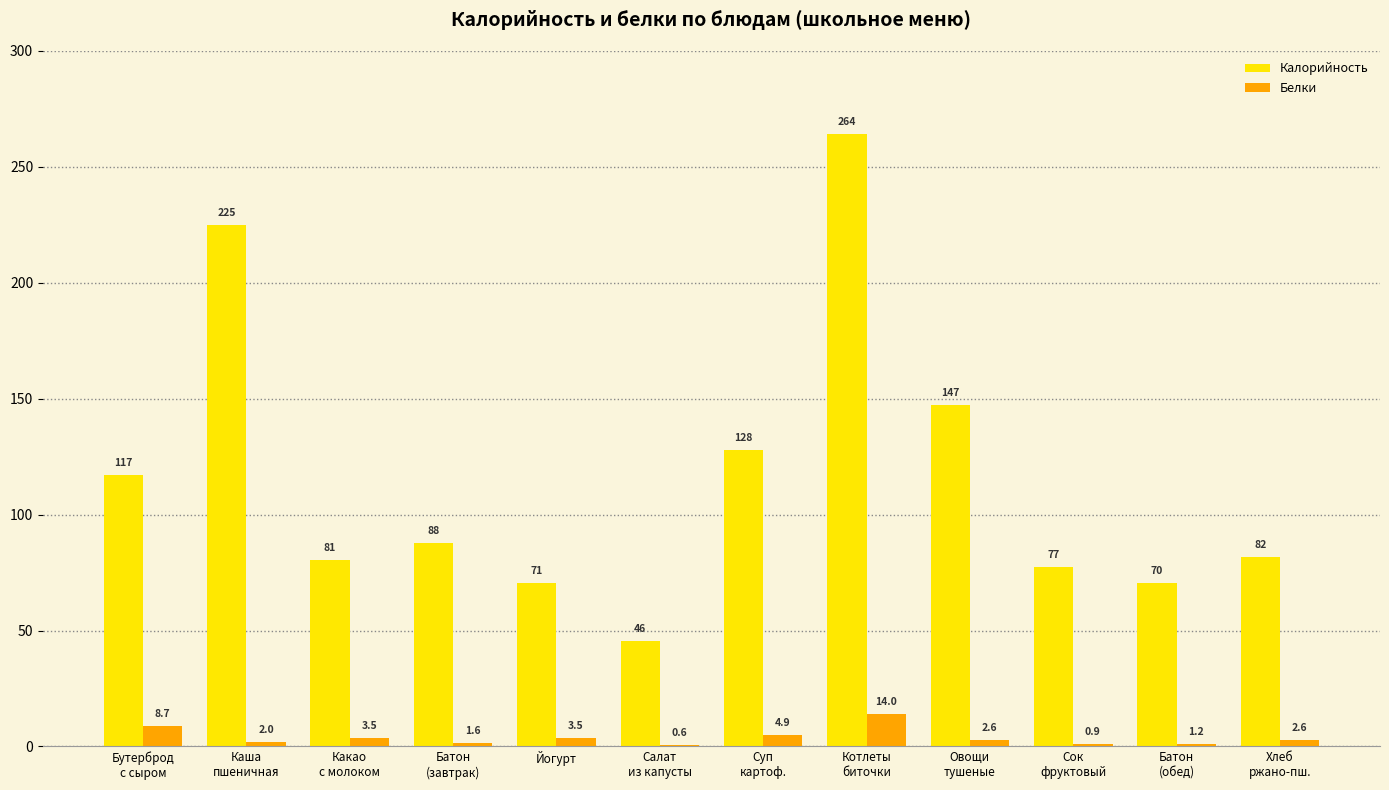

Which series has the largest total across all categories?

Калорийность